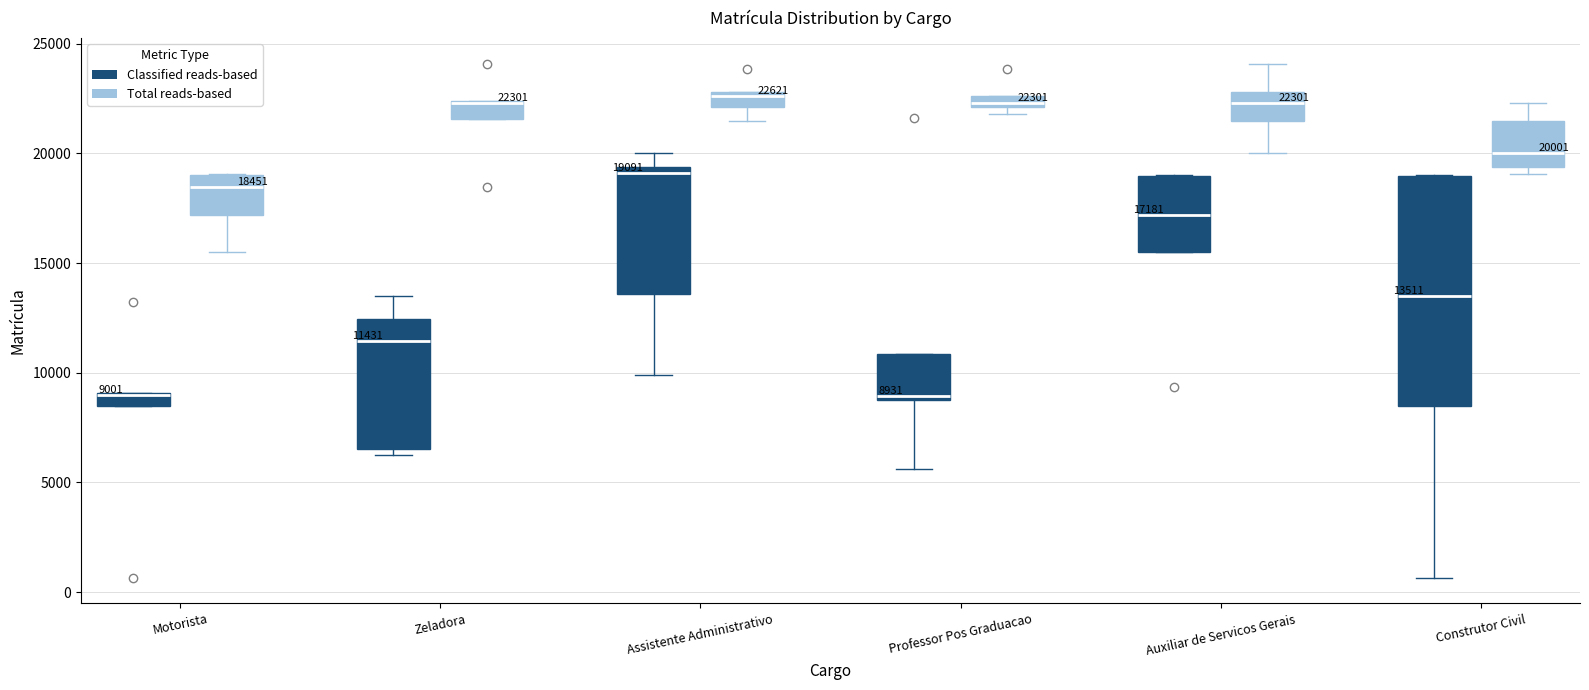

Which box is the tallest, from its lower edge to its upper edge?

Construtor Civil (Classified reads-based)